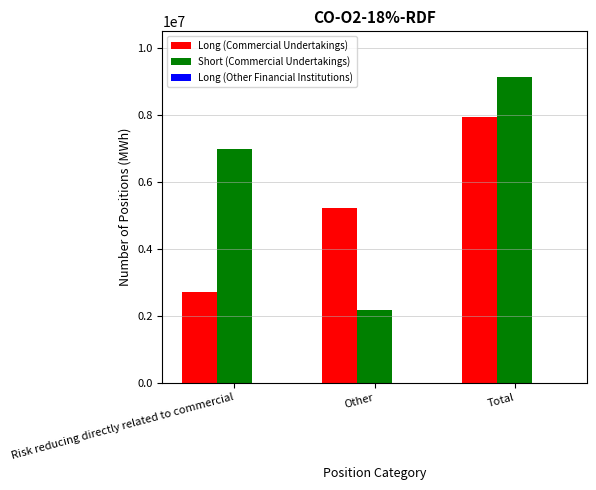

Rank the series by their maximum value, from highest to lowest.

Short (Commercial Undertakings), Long (Commercial Undertakings)